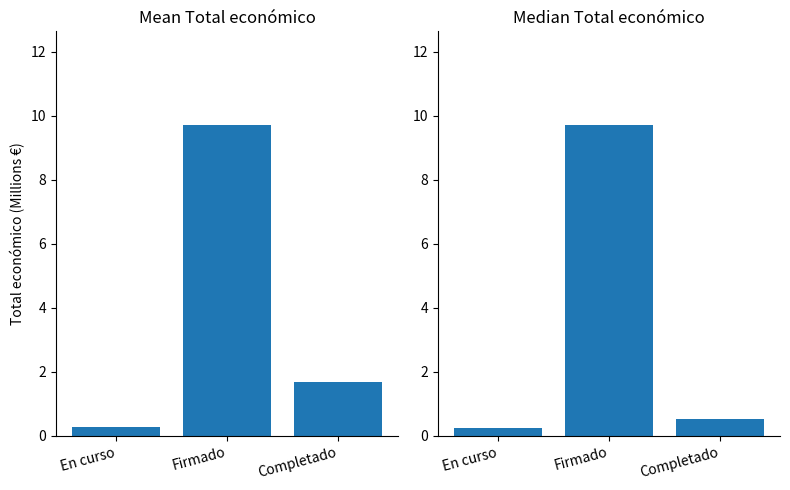

The Mean Total económico (M€) series shows 0.3 at En curso. True or false?

True